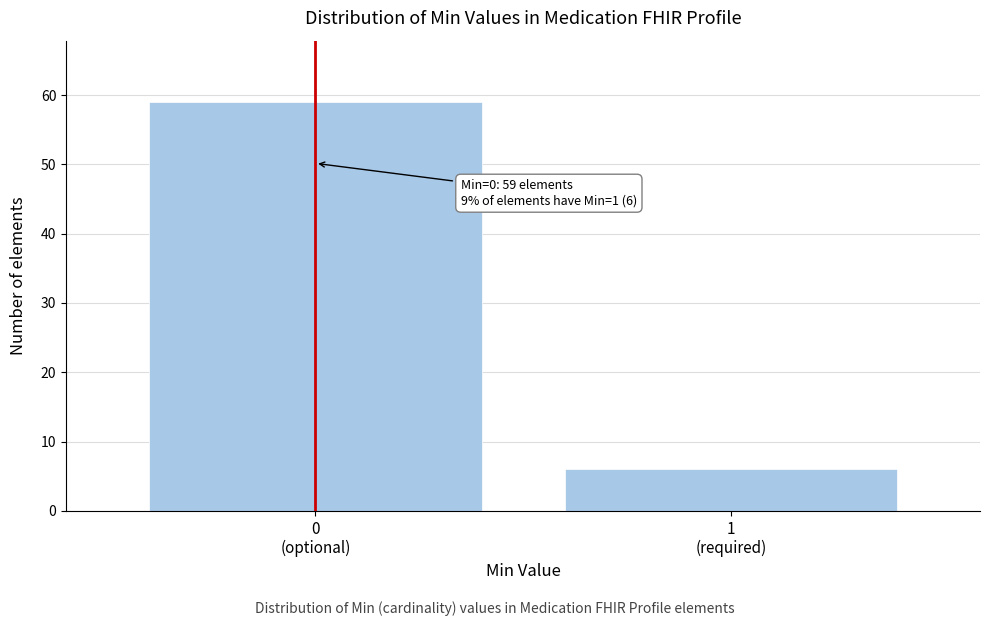

Reading left to right, transcribe all the data shown in this chart.

59	6